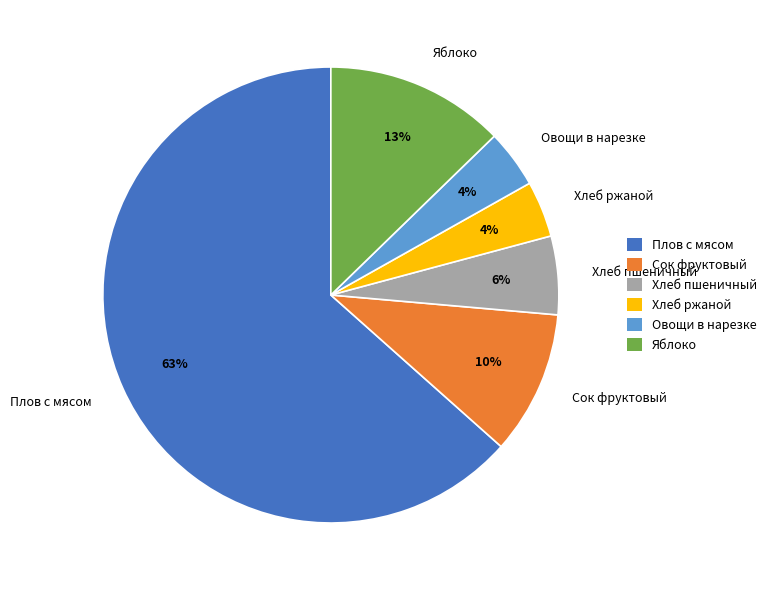

To the nearest percent, what percentage of the pie is Хлеб пшеничный?

6%